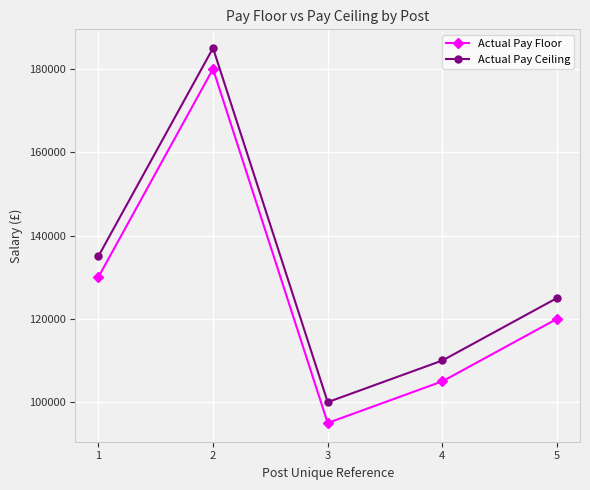

How many lines are shown in the chart?

2